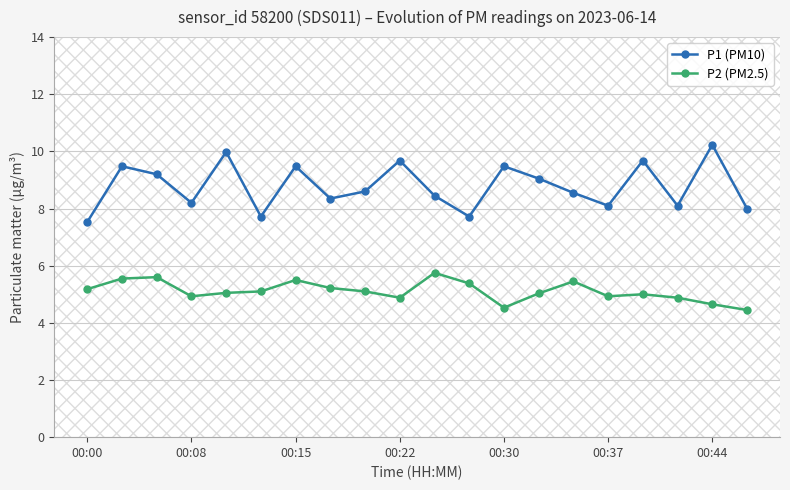

True or false: P2 (PM2.5) and P1 (PM10) cross at least once.

False